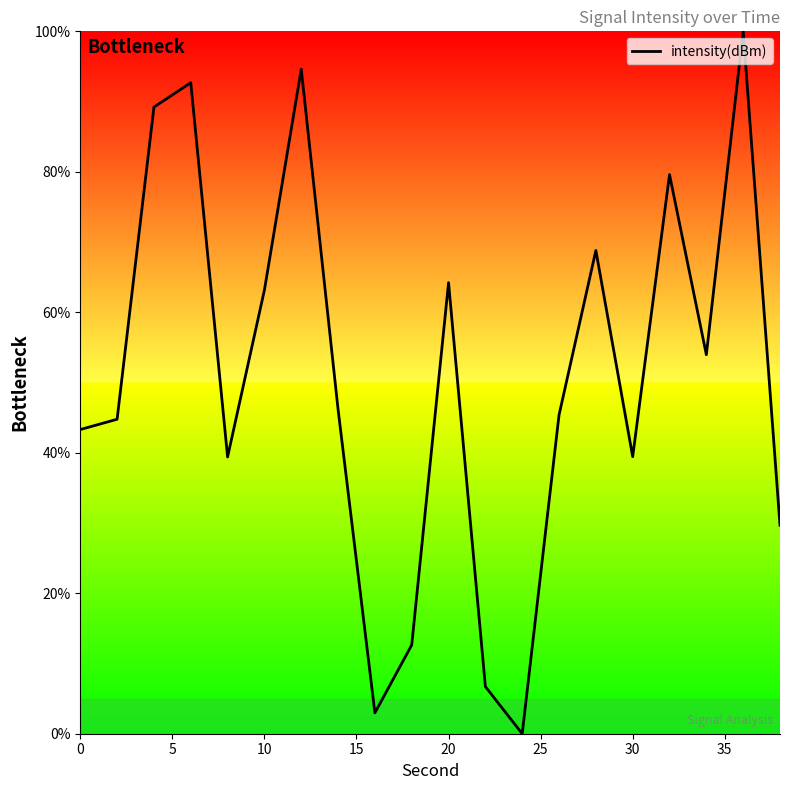

What is the greatest value displayed?

100.0